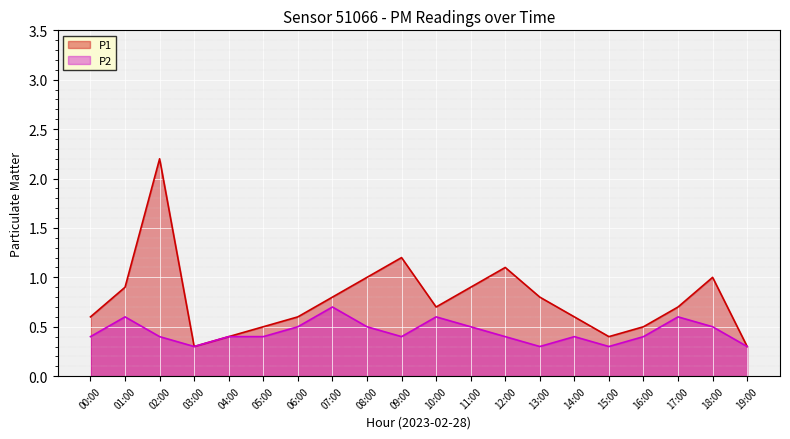

Which series has the widest spread of values?

P1